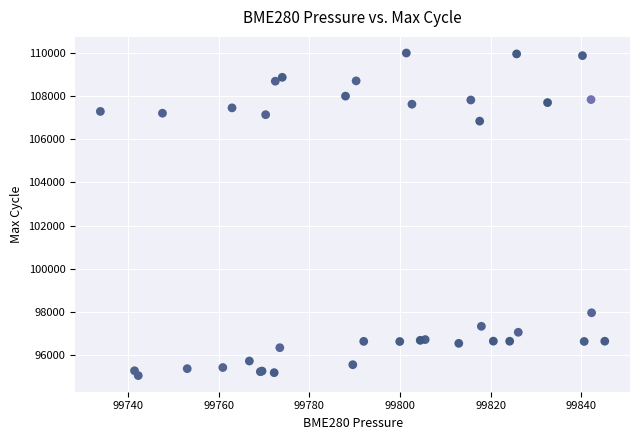

What Y value in the scatter plot is closest to 102520?

106848